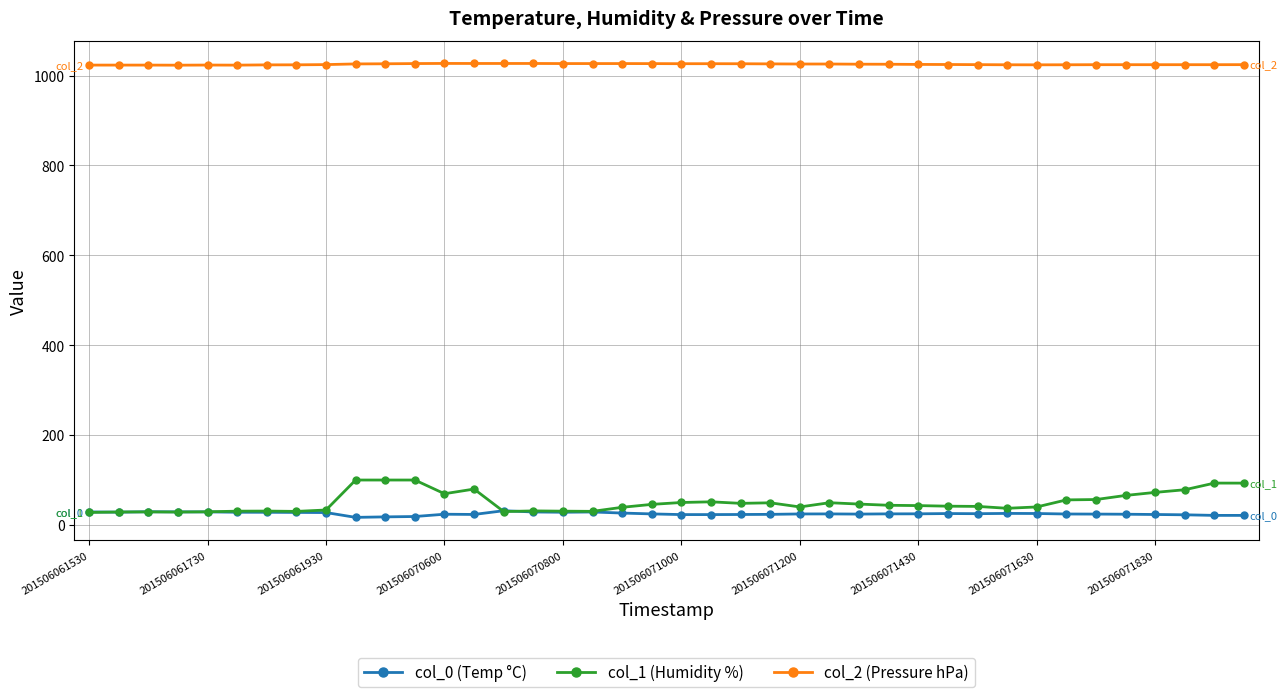

True or false: col_2 (Pressure hPa) and col_1 (Humidity %) cross at least once.

False